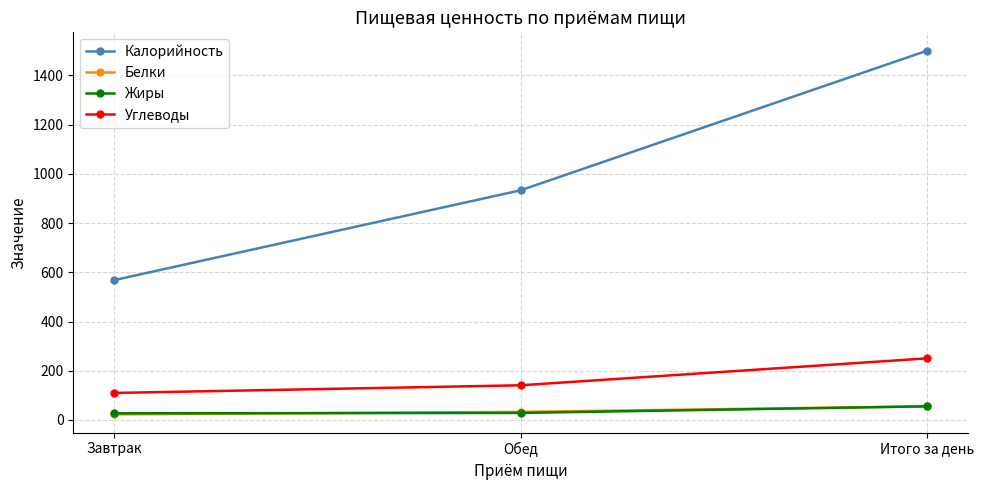

What is the value of the Калорийность point at the 2nd from the left?

933.5